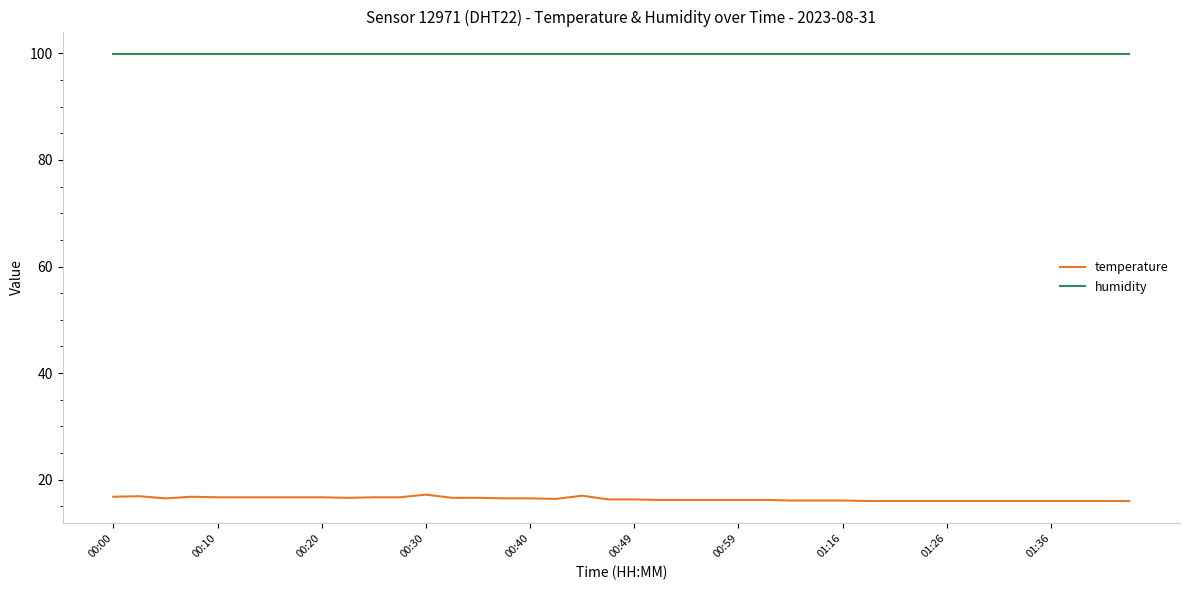

Which series has the largest total across all categories?

humidity